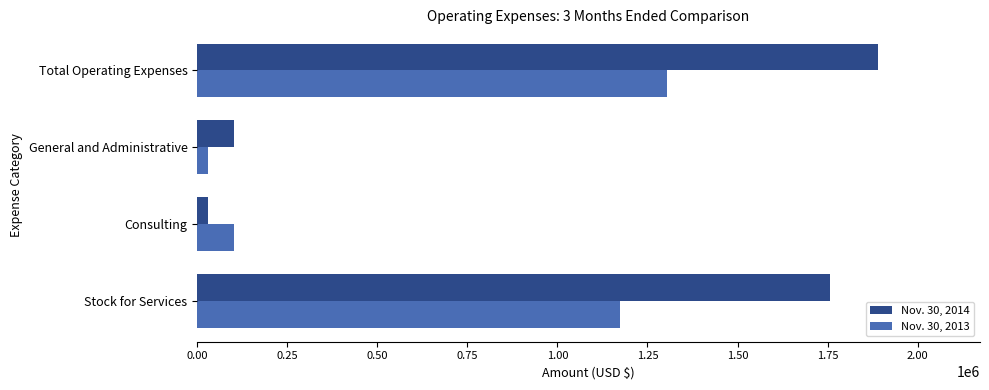

What is the sum of all Nov. 30, 2014 values?

3778992